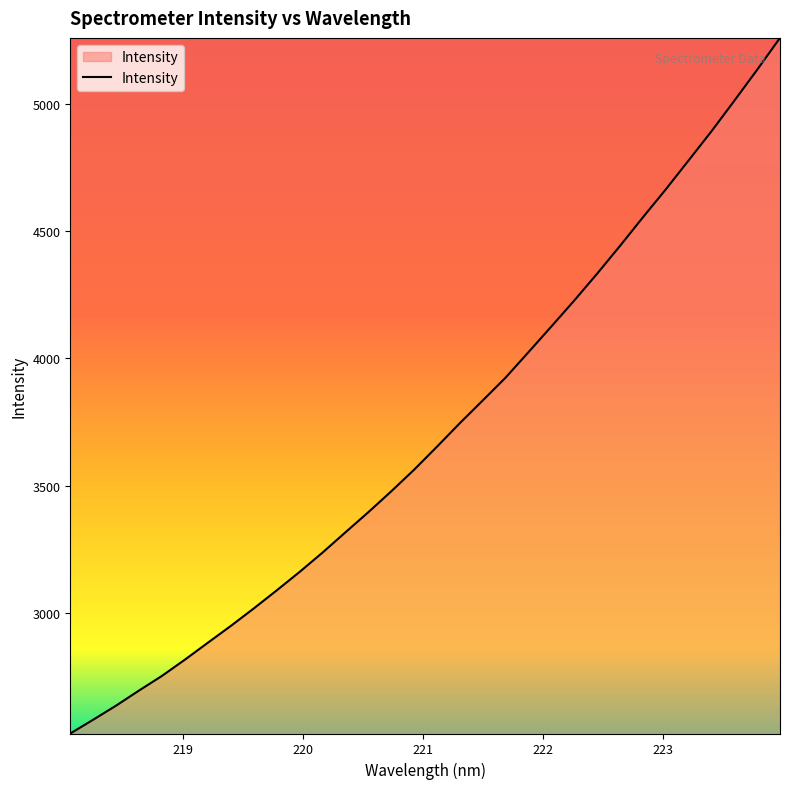

What is the difference between the maximum and minimum values?

2735.9